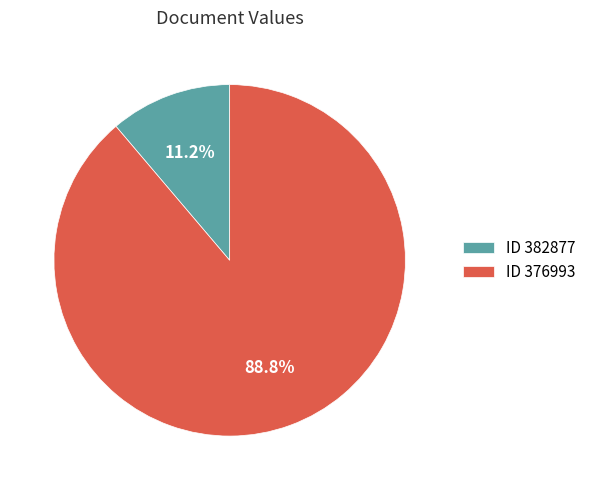

To the nearest percent, what is the average slice percentage?

50%